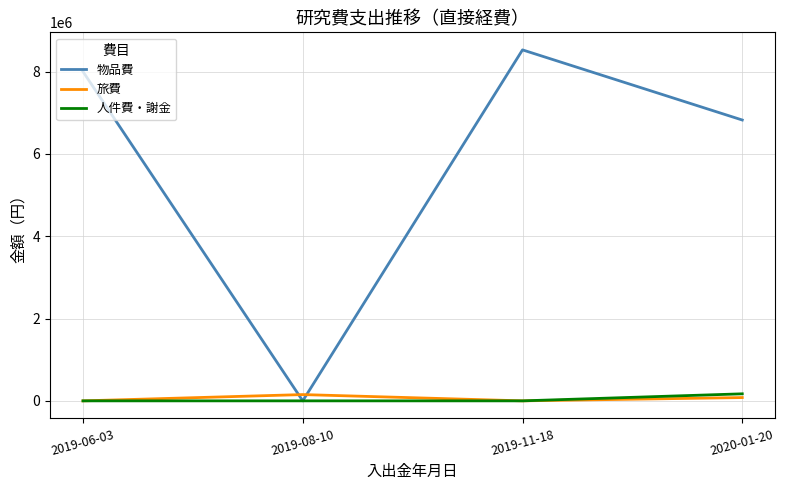

Which series changed the most between 2019-08-10 and 2020-01-20?

物品費